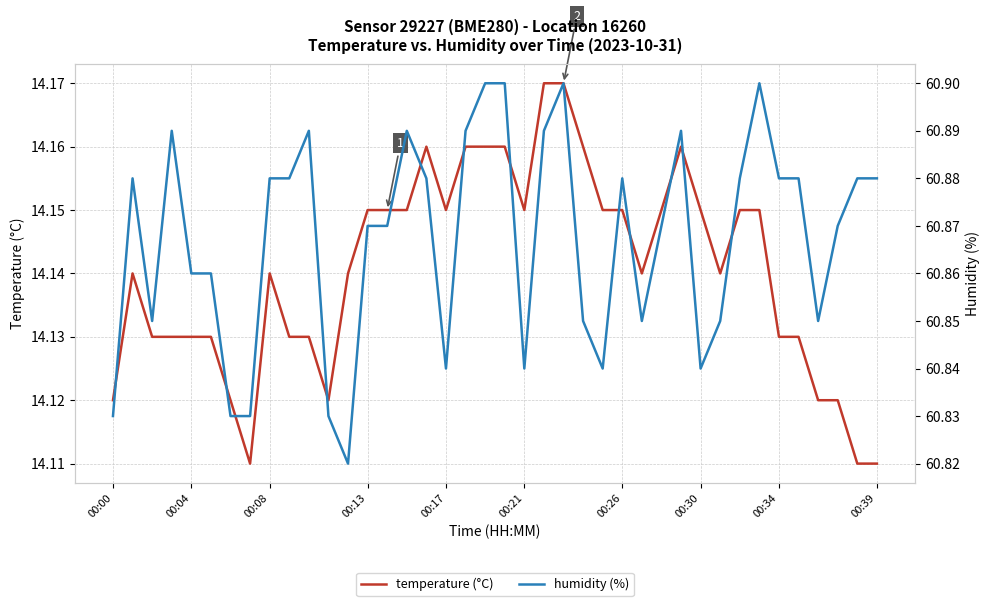

Does the chart display data point markers on the line(s)?

No